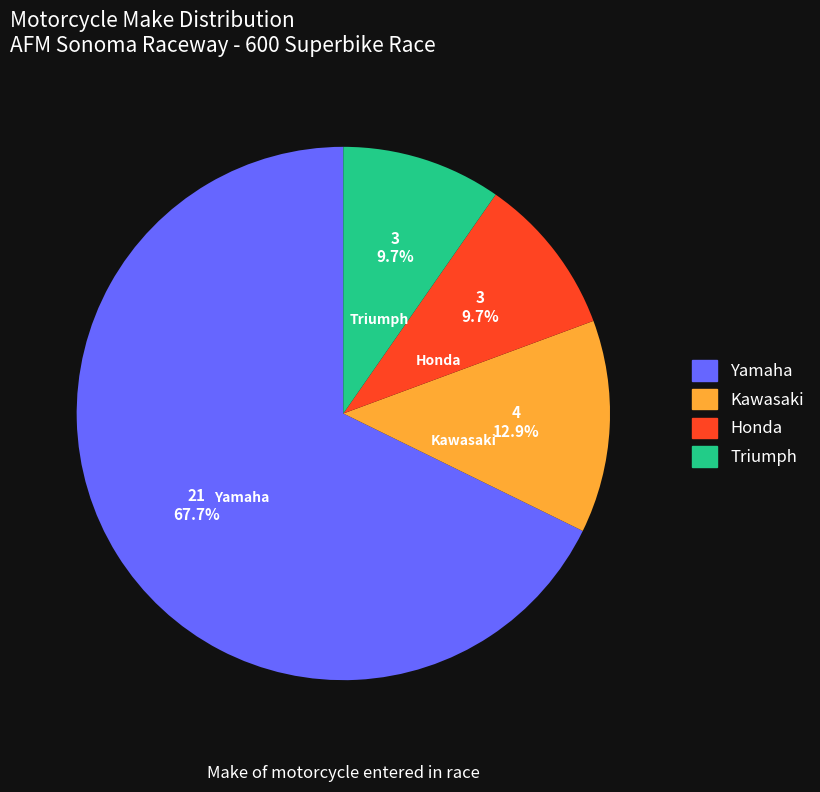

Is there any slice that represents more than half of the pie?

Yes